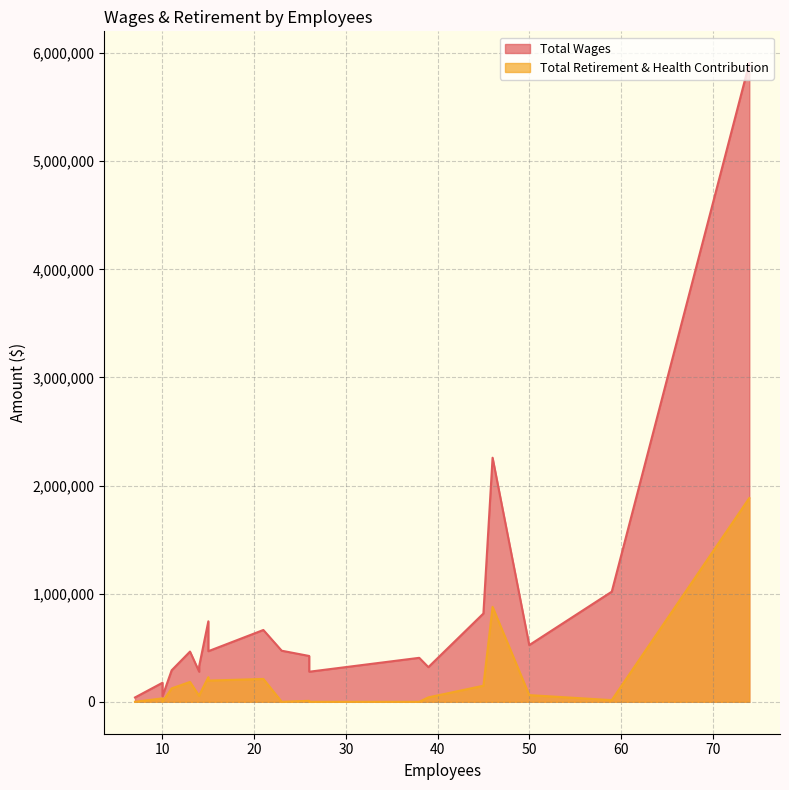

The value of Total Wages at 23 is 311471. True or false?

False